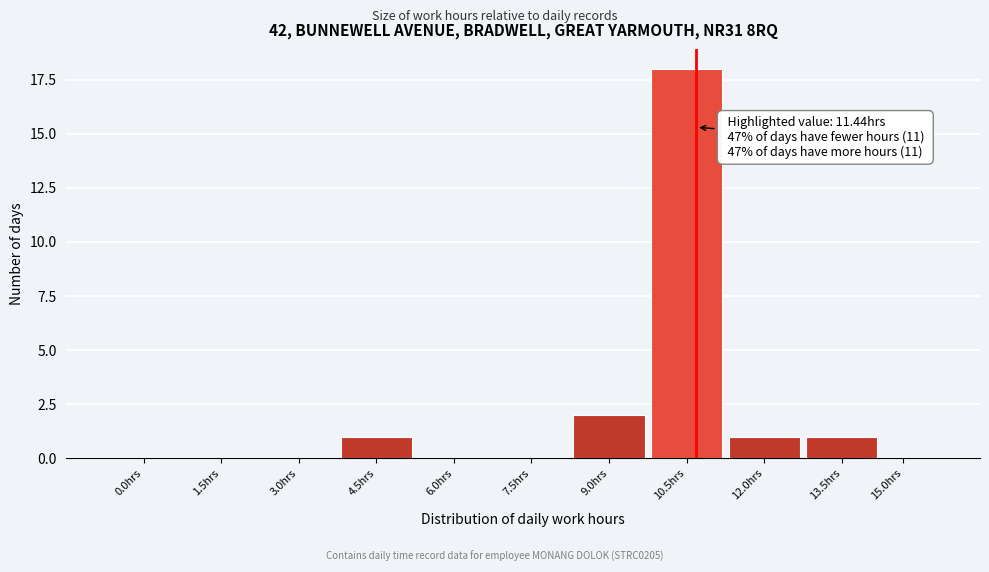

Reading left to right, extract all data points from this chart.

0.0hrs=0	1.5hrs=0	3.0hrs=0	4.5hrs=1	6.0hrs=0	7.5hrs=0	9.0hrs=2	10.5hrs=18	12.0hrs=1	13.5hrs=1	15.0hrs=0